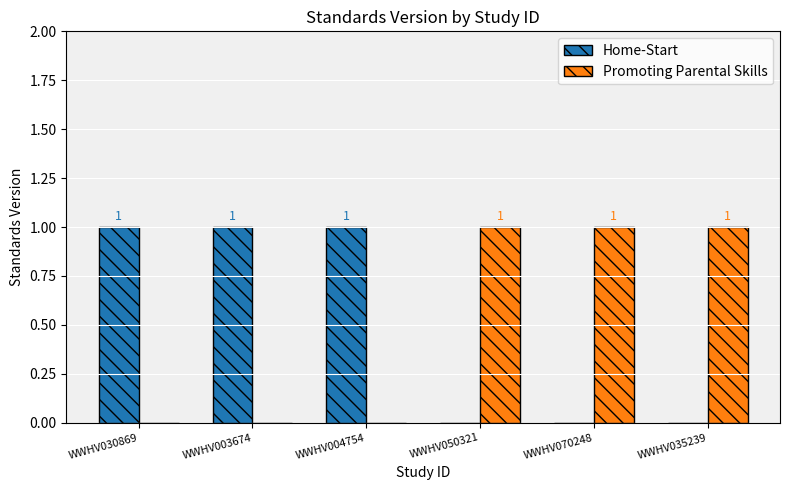

Reading left to right, transcribe all the data shown in this chart.

Home-Start: WWHV030869=1	WWHV003674=1	WWHV004754=1	WWHV050321=0	WWHV070248=0	WWHV035239=0
Promoting Parental Skills: WWHV030869=0	WWHV003674=0	WWHV004754=0	WWHV050321=1	WWHV070248=1	WWHV035239=1